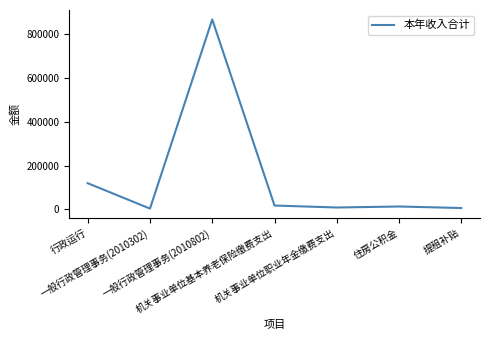

What is the difference between the maximum and minimum values?

861102.2